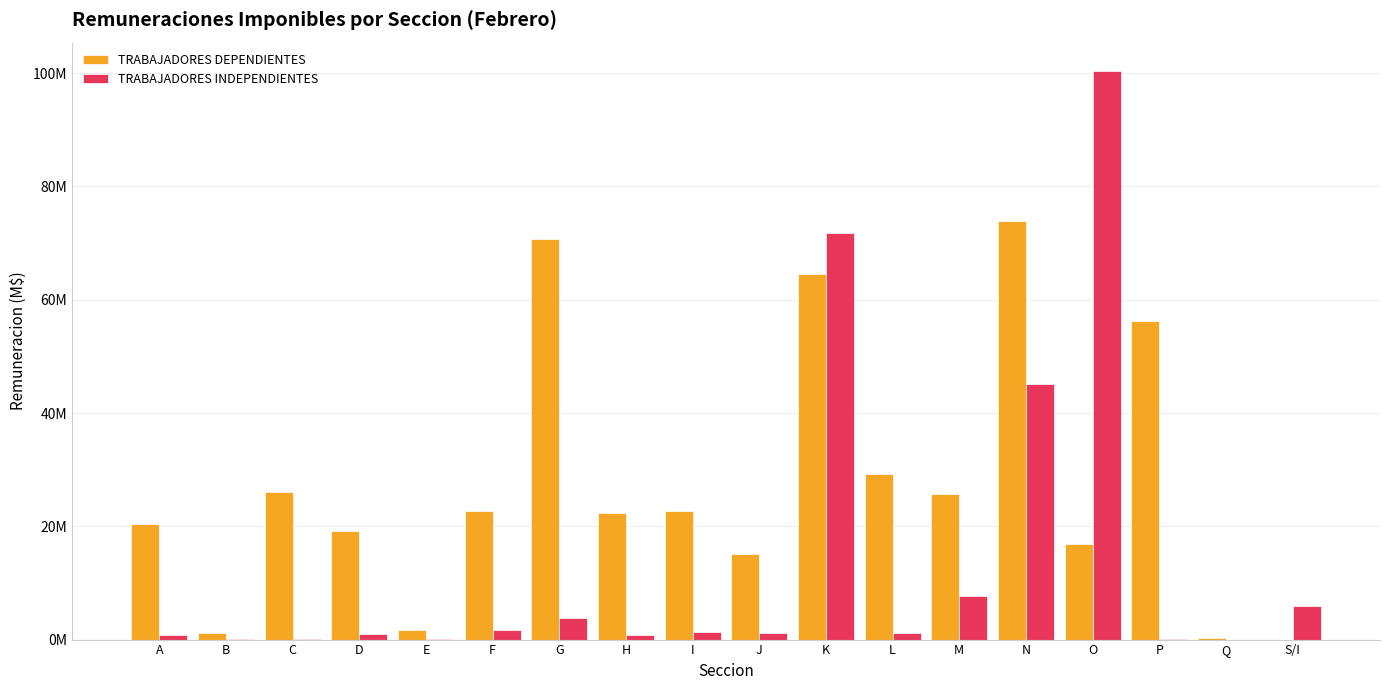

What are all the series names shown in the legend?

TRABAJADORES DEPENDIENTES, TRABAJADORES INDEPENDIENTES